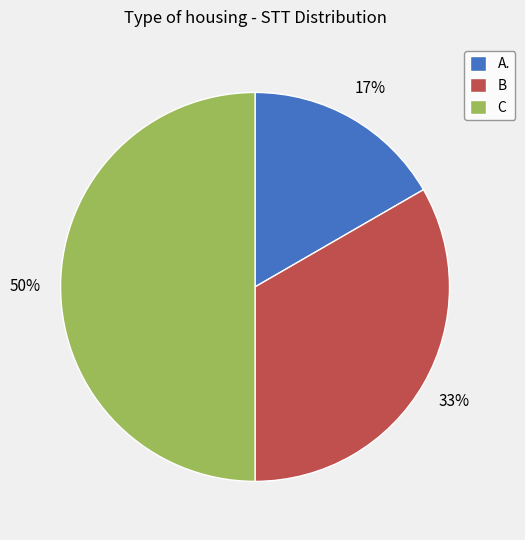

Does A. account for over 50% of the chart?

No